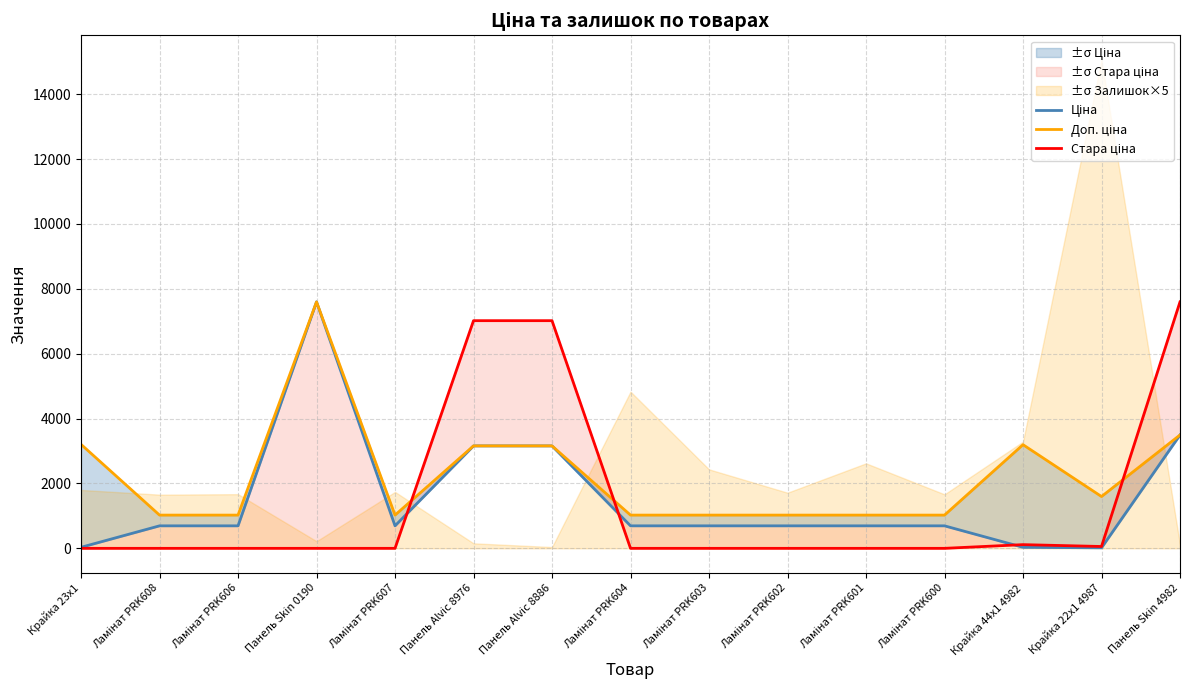

How many times do Доп. ціна and Стара ціна cross each other?

3